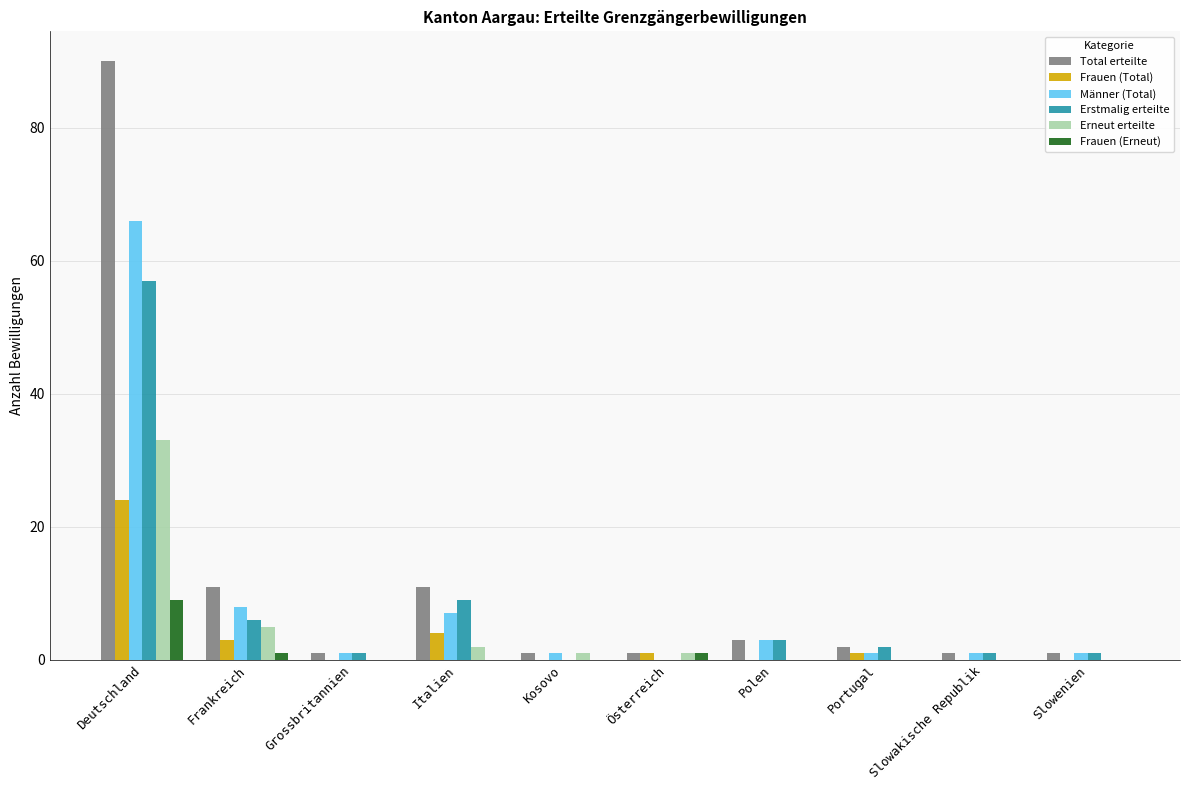

At which label does Total erteilte reach its peak?

Deutschland